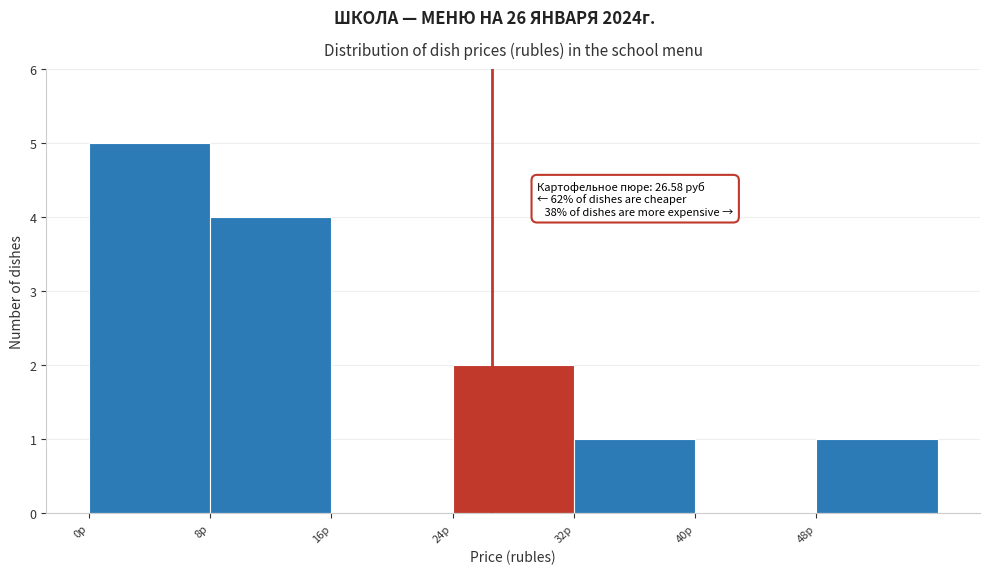

Over which range of the x-axis is the bar tallest?

0 to 8